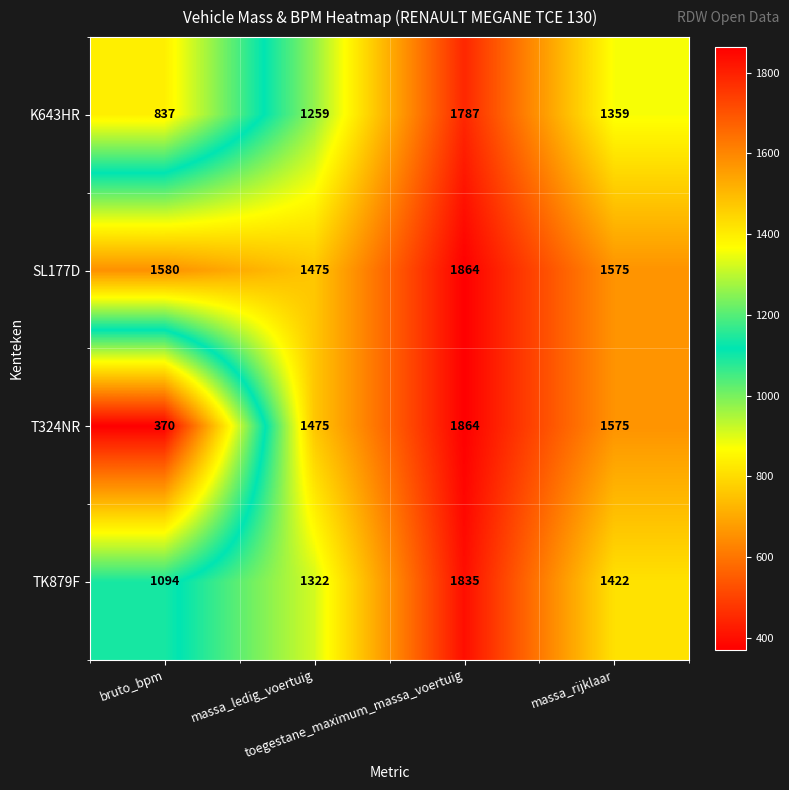

What is the difference between the maximum and second lowest values in the K643HR series?

528